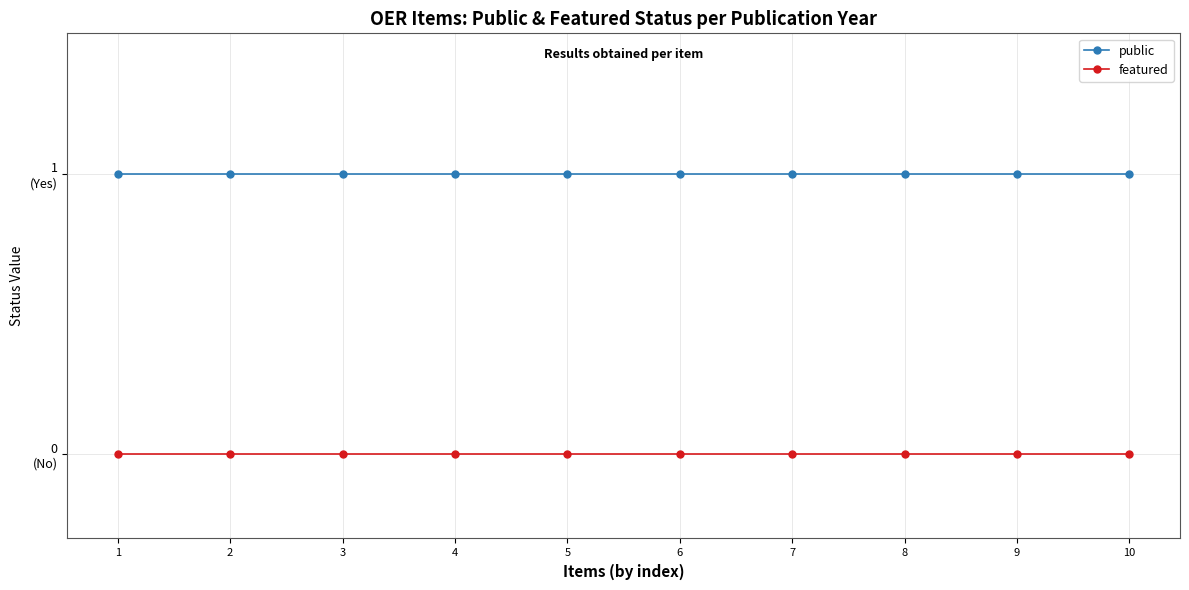

Does the chart have visible grid lines?

Yes